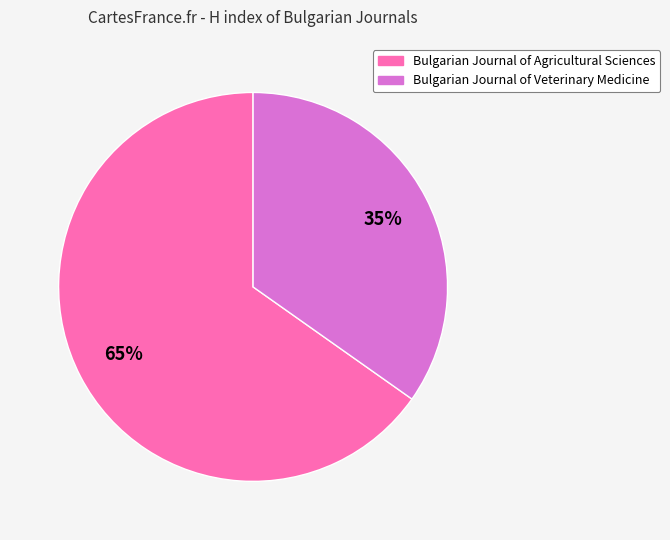

Count the number of slices in the pie.

2